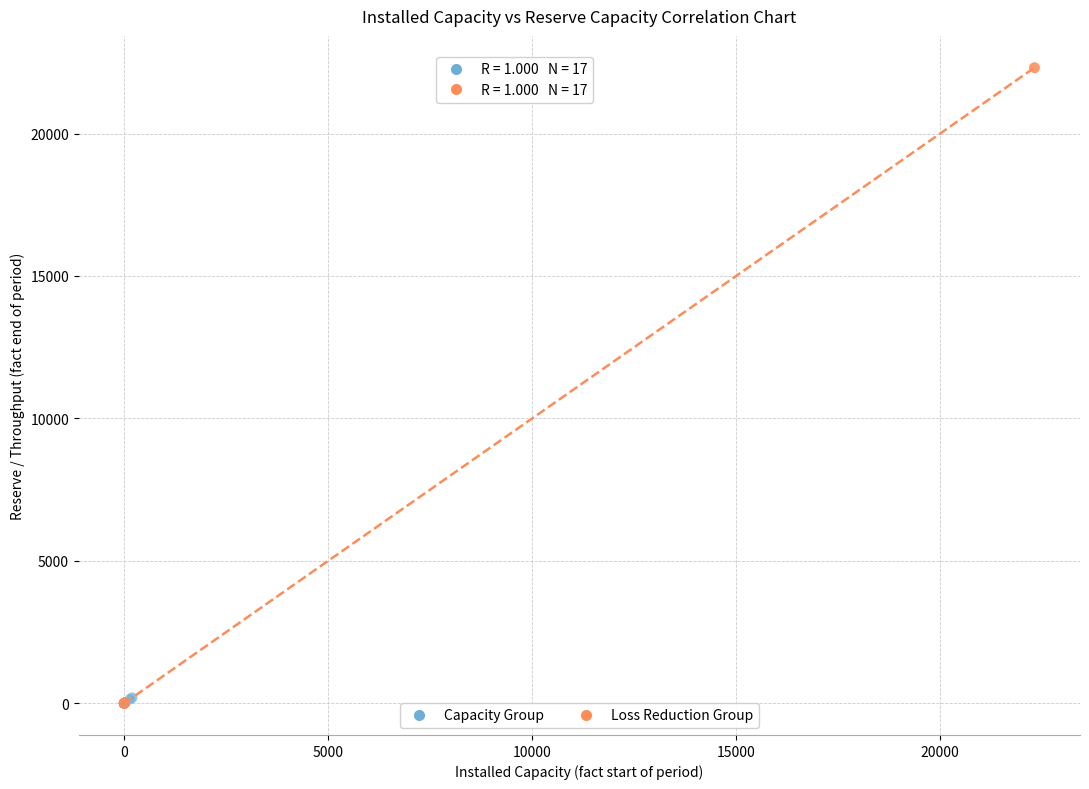

Which series contains the highest Y value?

Loss Reduction Group